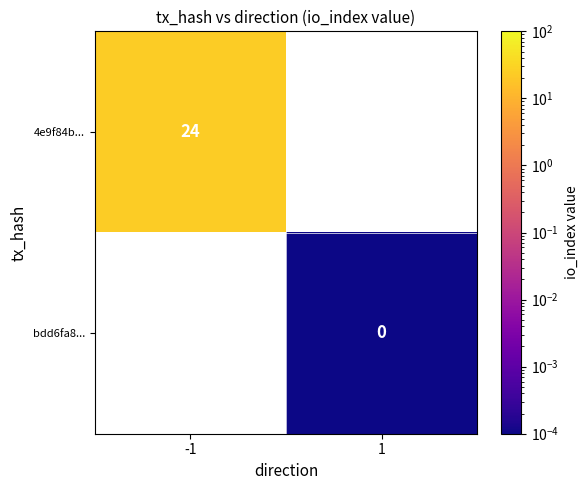

Count the number of categories in the chart.

2